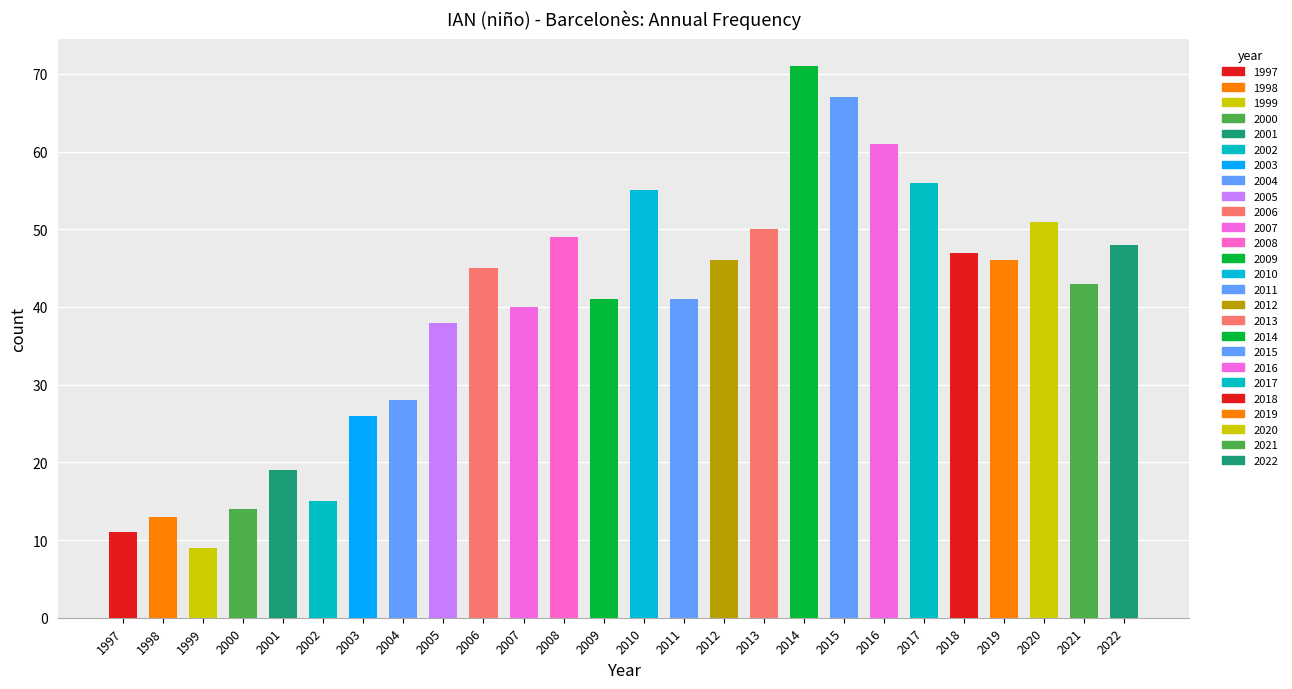

What is the minimum value shown in the chart?

9